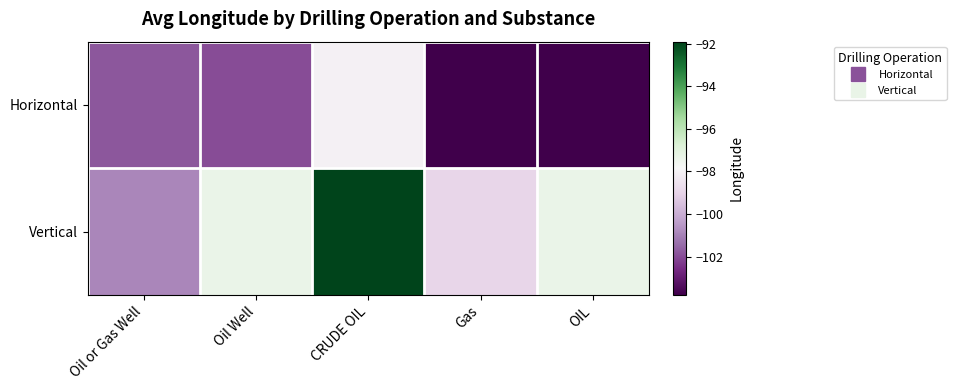

At which category does the chart reach its peak across all series?

CRUDE OIL